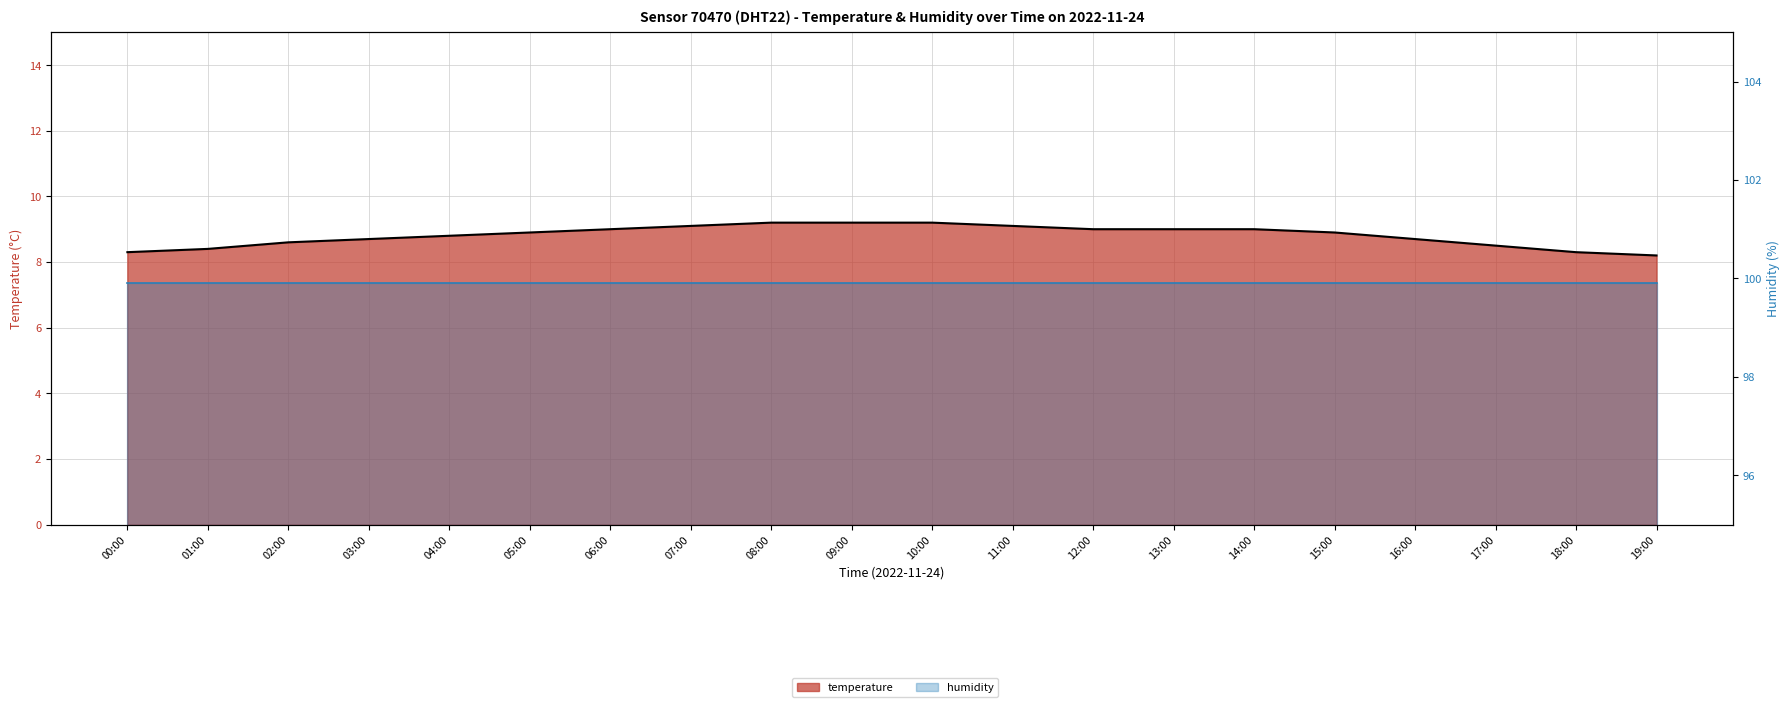

List the labels in order of value, largest first.

08:00, 09:00, 10:00, 07:00, 11:00, 06:00, 12:00, 13:00, 14:00, 05:00, 15:00, 04:00, 03:00, 16:00, 02:00, 17:00, 01:00, 00:00, 18:00, 19:00